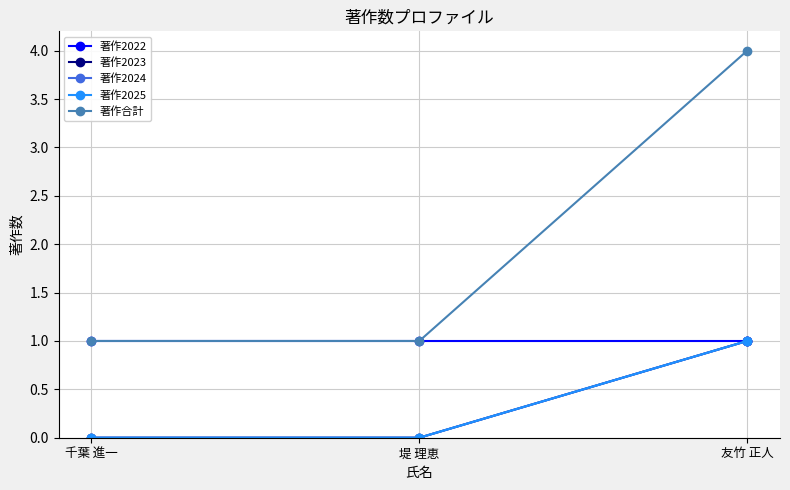

Between 千葉 進一 and 友竹 正人, which series saw the biggest shift?

著作合計